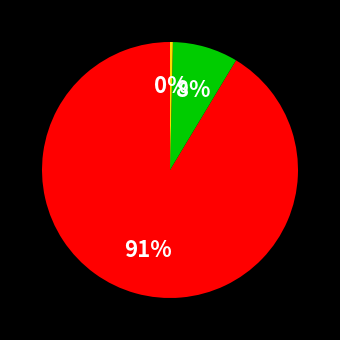

Is there any slice that represents more than half of the pie?

Yes